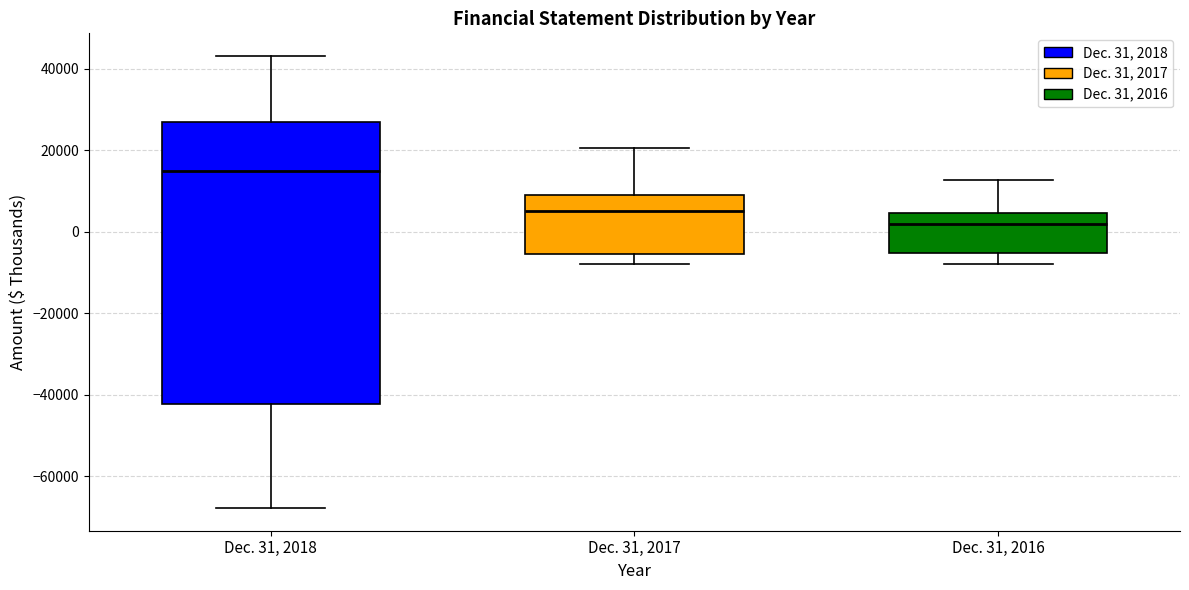

Comparing the boxes themselves (not the whiskers), which one is the tallest?

Dec. 31, 2018